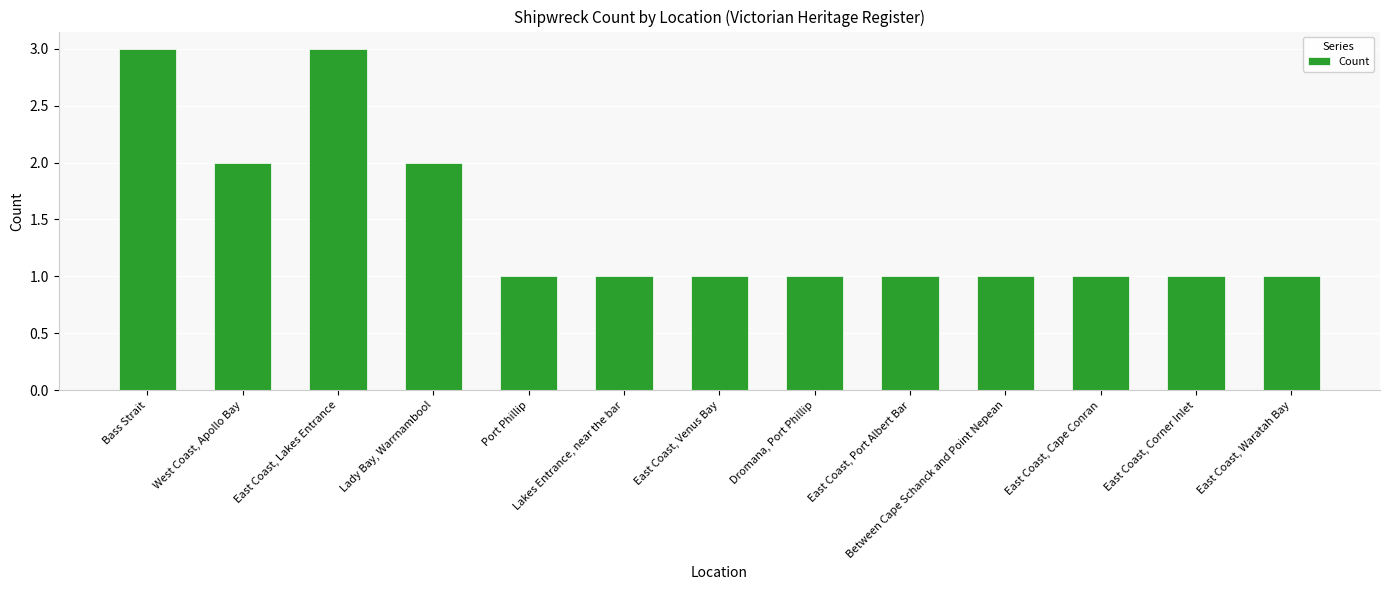

What is the label of the 13th bar from the right?

Bass Strait